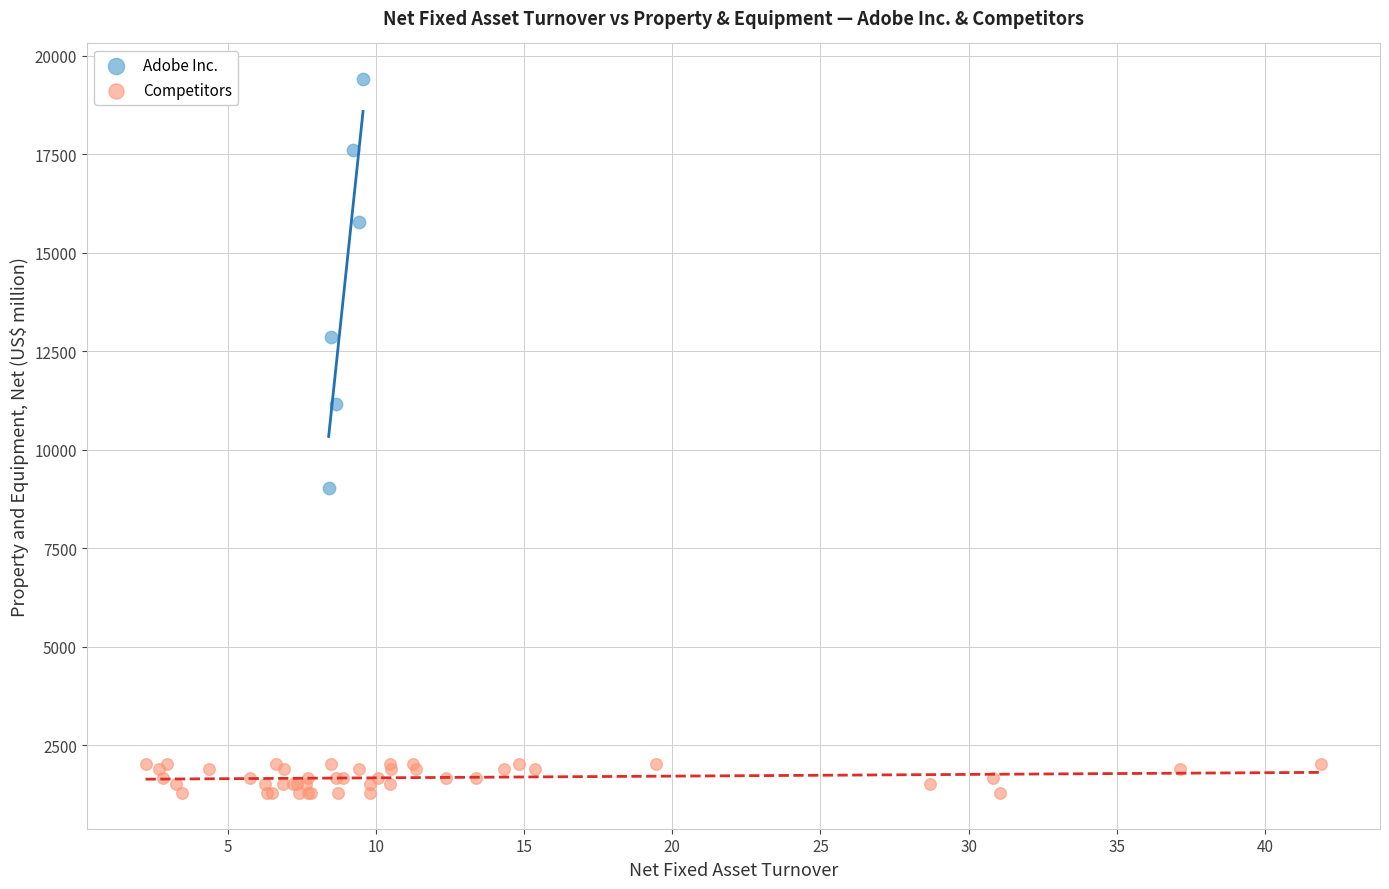

Which series has the largest Y range (max minus min)?

Adobe Inc.